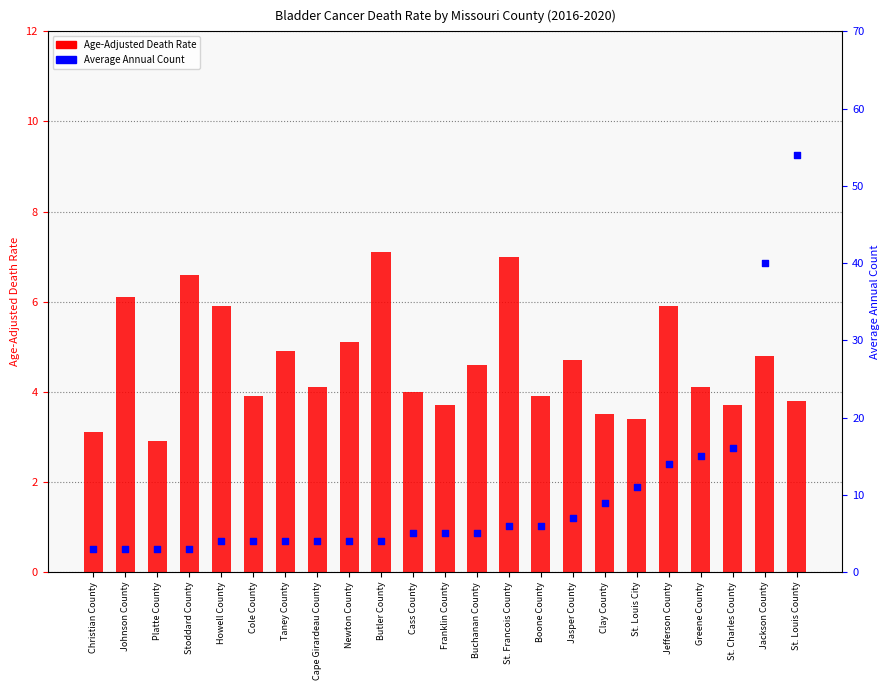

What is the total value across all series at St. Louis County?

57.8